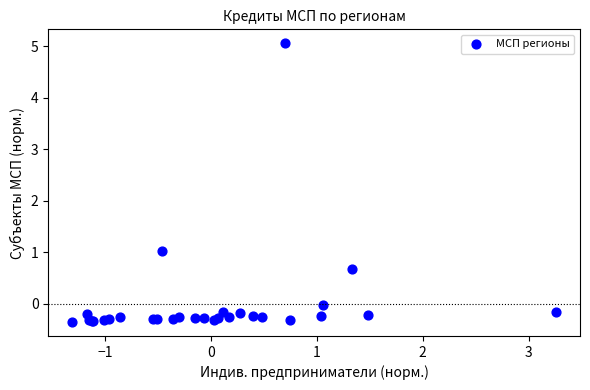

What Y value in the scatter plot is closest to 2?

1.0